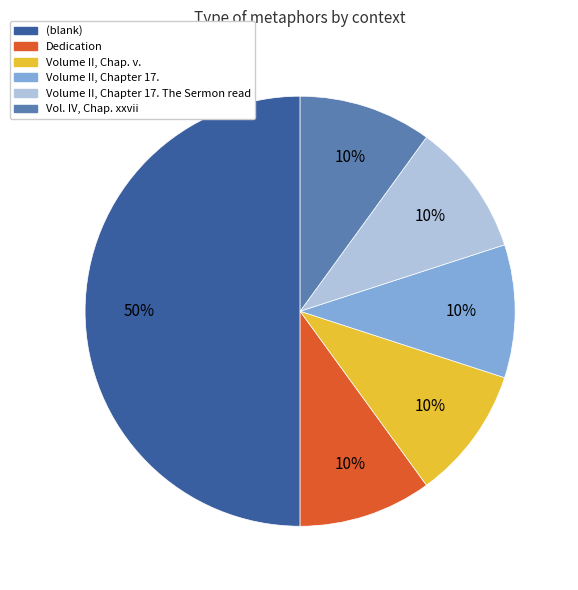

Do Volume II, Chapter 17. The Sermon read and (blank) together represent more than half of the pie?

Yes